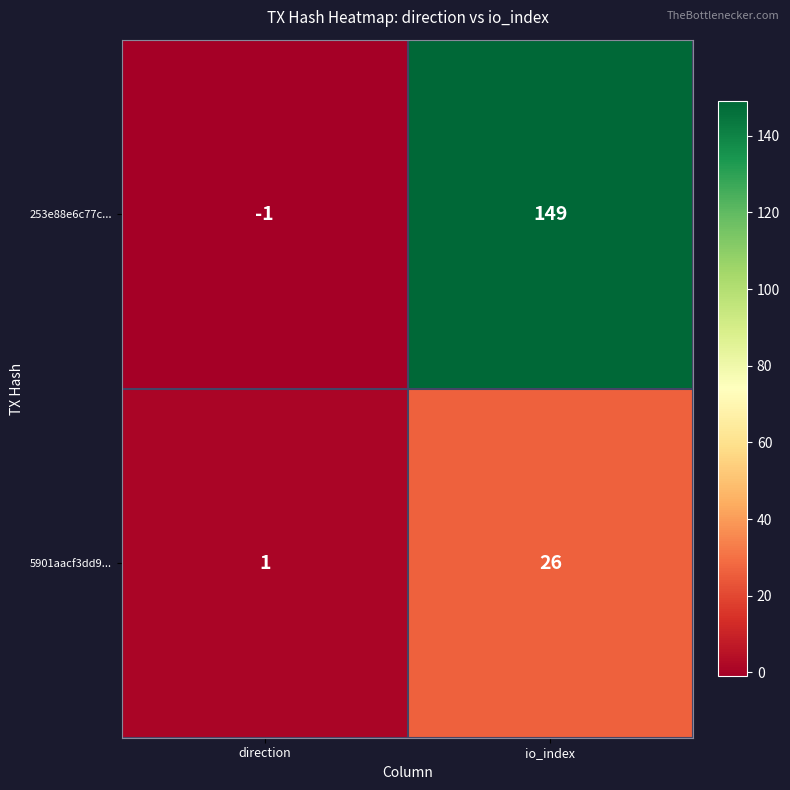

Which series changed the most between direction and io_index?

253e88e6c77c...